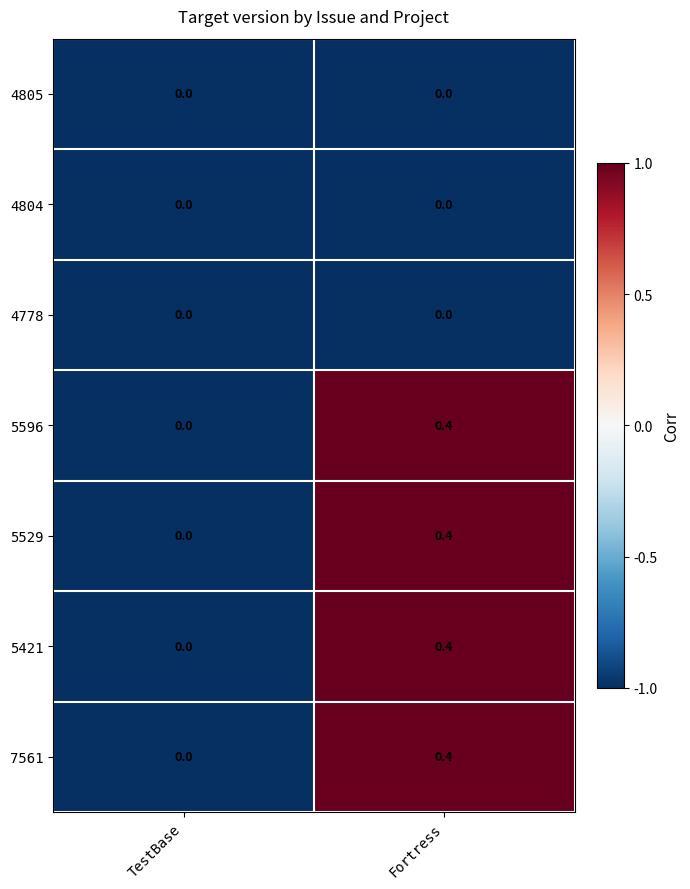

True or false: 7561 has a value of 0.0 at TestBase.

True